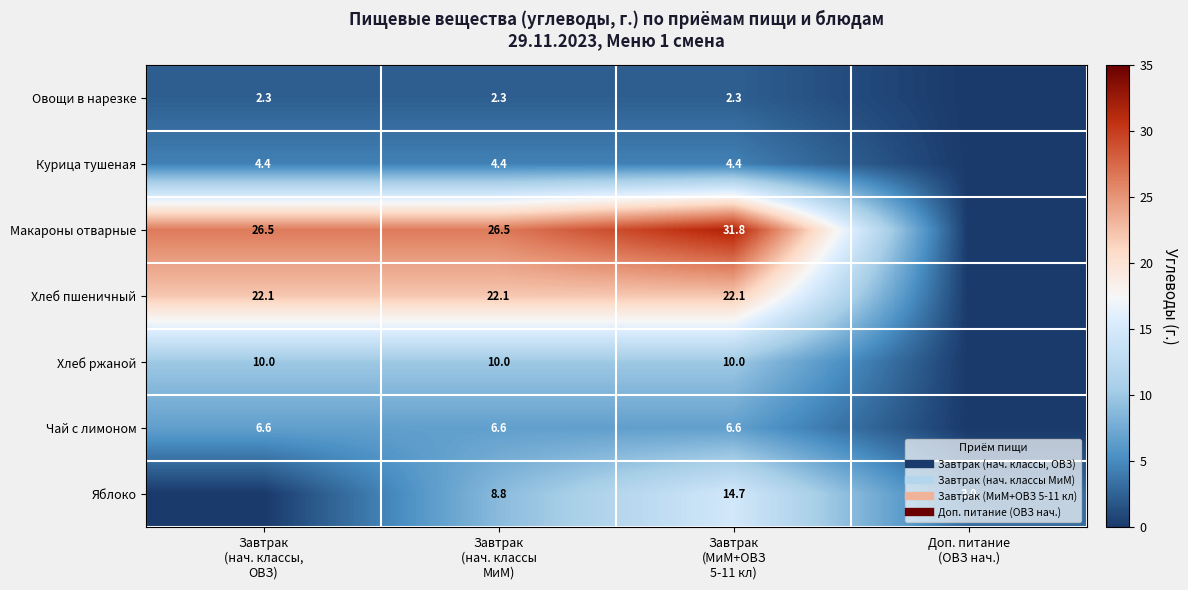

Which label corresponds to the largest value in the chart?

Завтрак
(МиМ+ОВЗ
5-11 кл)